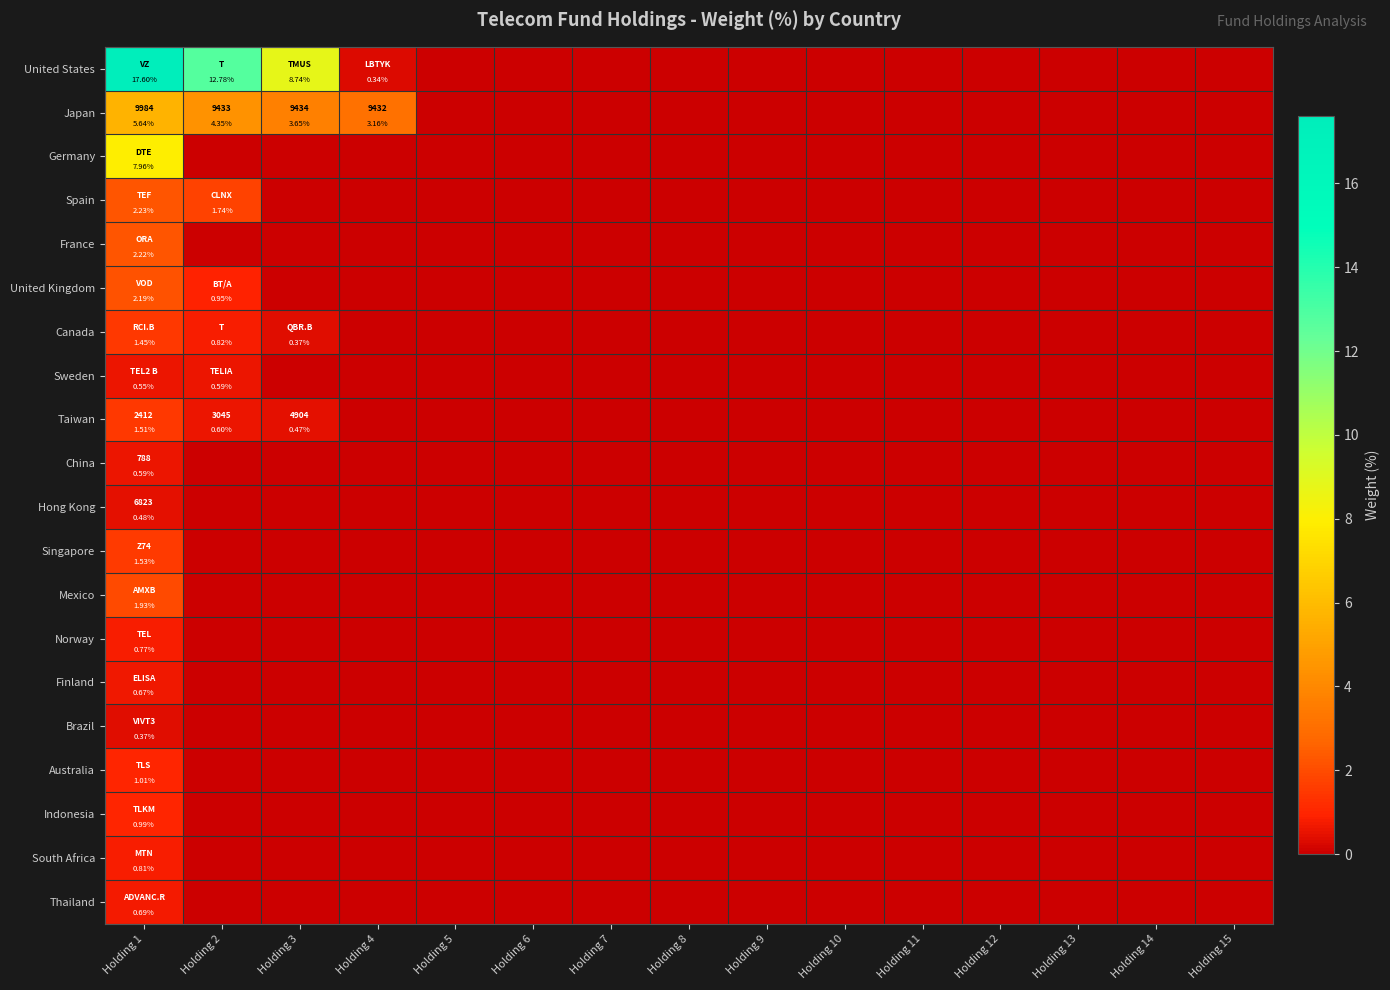

How many series are shown in this chart?

20